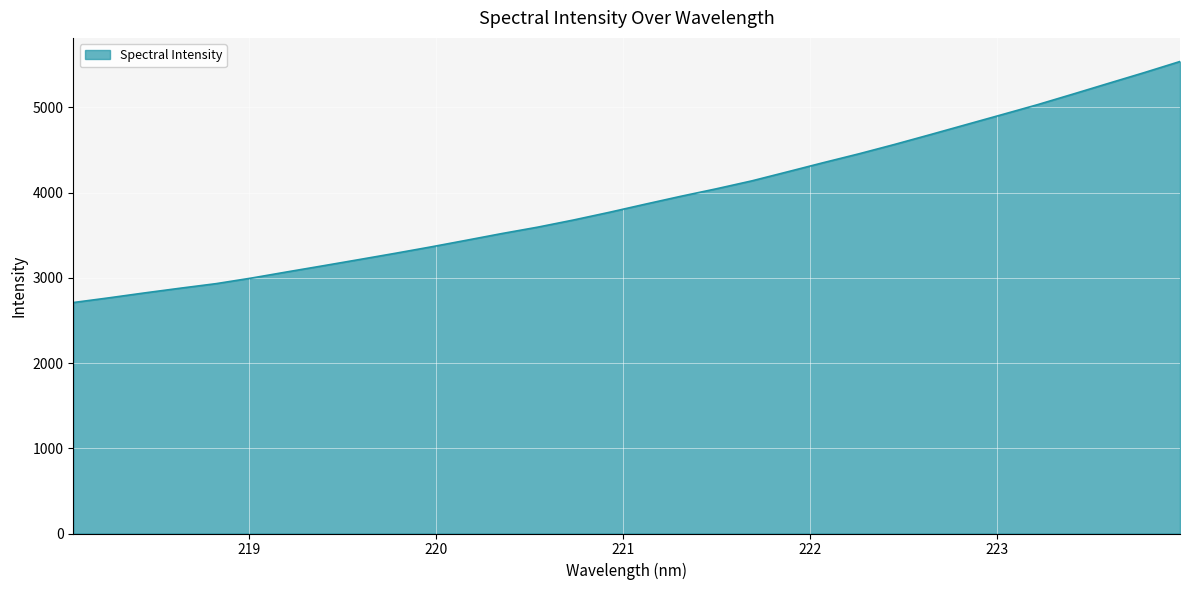

What is the maximum value shown in the chart?

5537.8